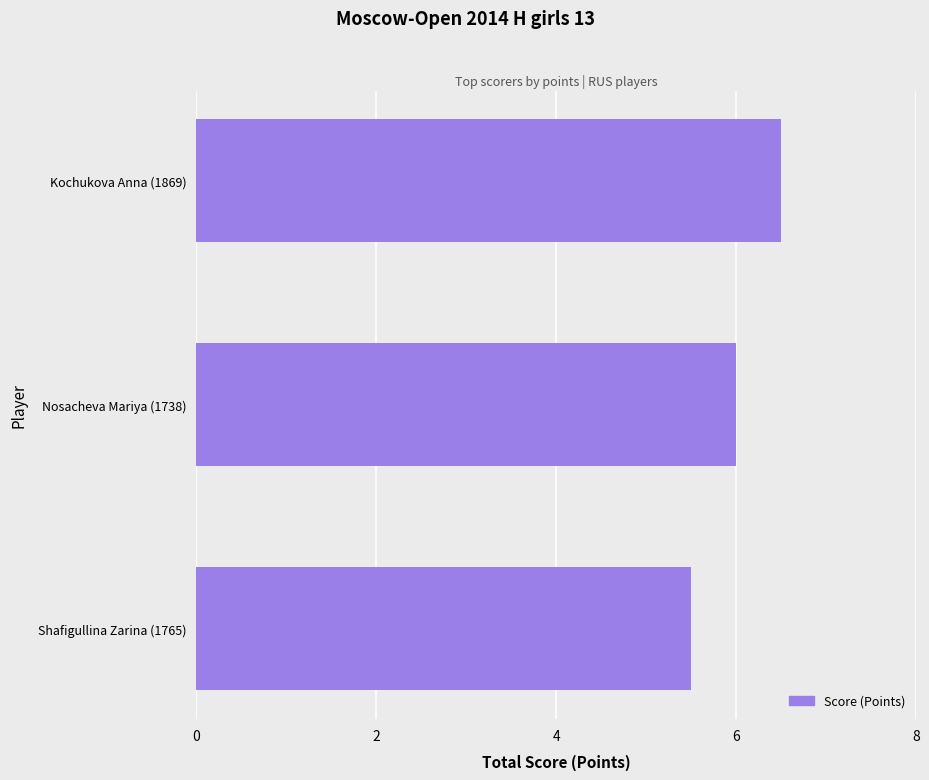

Does the chart contain any negative values?

No